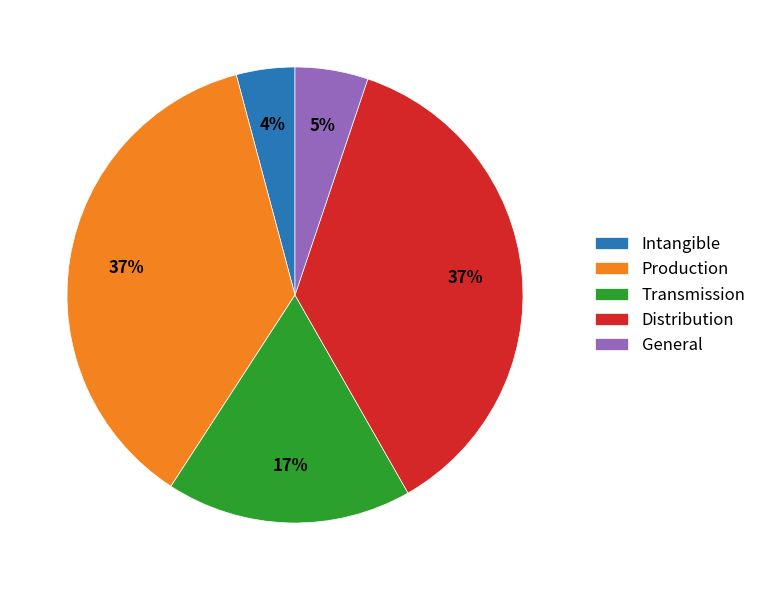

Is Intangible the majority of the pie?

No